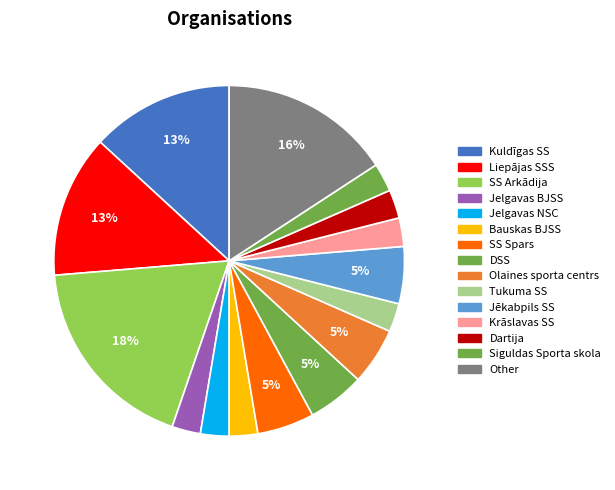

To the nearest percent, what percentage of the pie is Jēkabpils SS?

5%